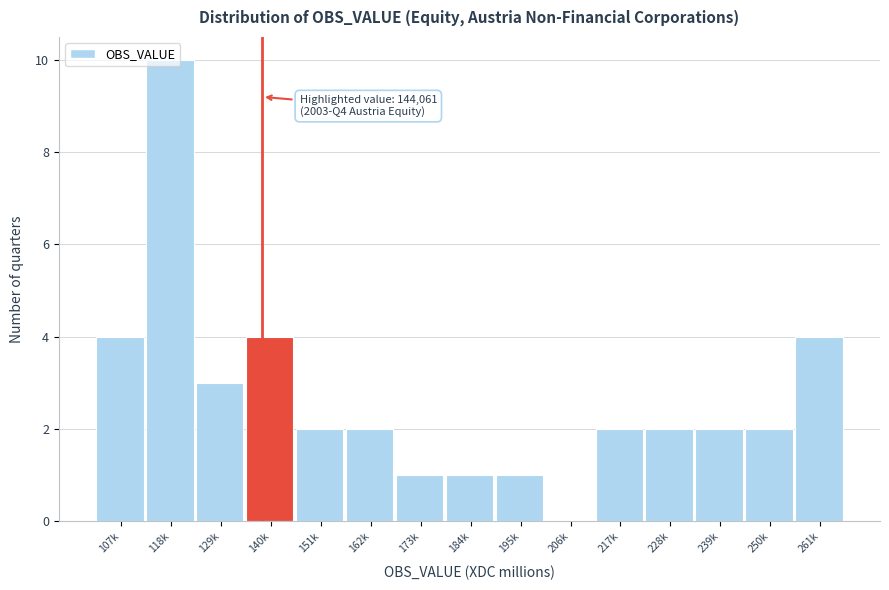

What is the maximum value shown in the chart?

10